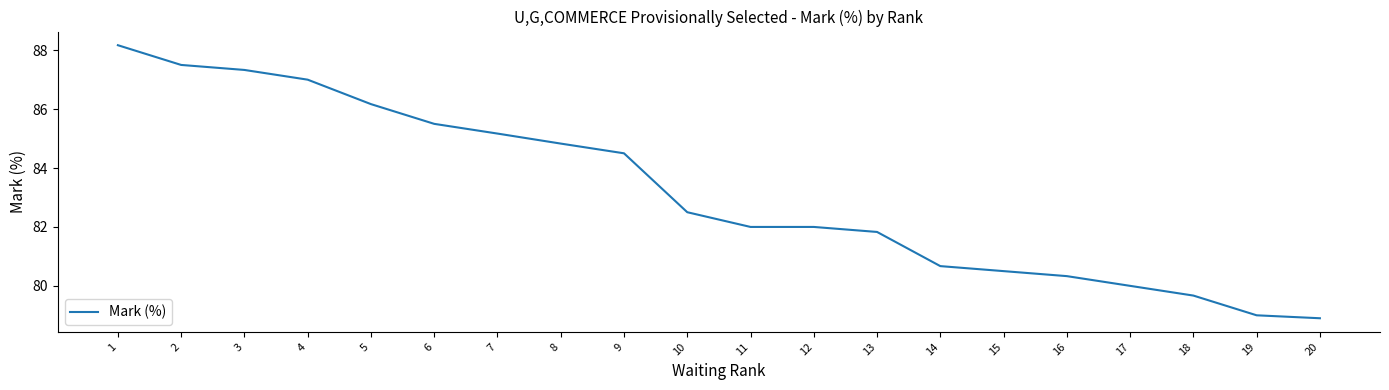

Reading right to left, extract all data points from this chart.

20=78.9	19=79.0	18=79.7	17=80.0	16=80.3	15=80.5	14=80.7	13=81.8	12=82.0	11=82.0	10=82.5	9=84.5	8=84.8	7=85.2	6=85.5	5=86.2	4=87.0	3=87.3	2=87.5	1=88.2